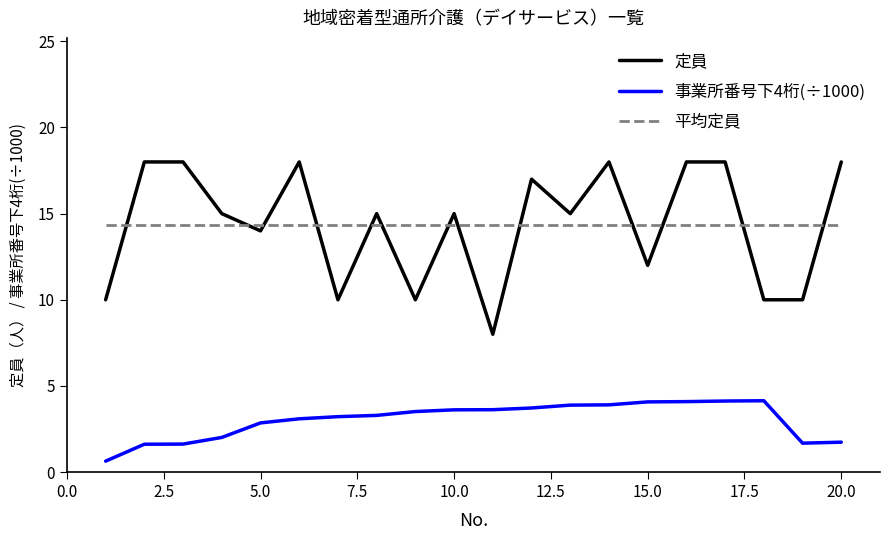

True or false: 事業所番号下4桁(÷1000) and 平均定員 cross at least once.

False